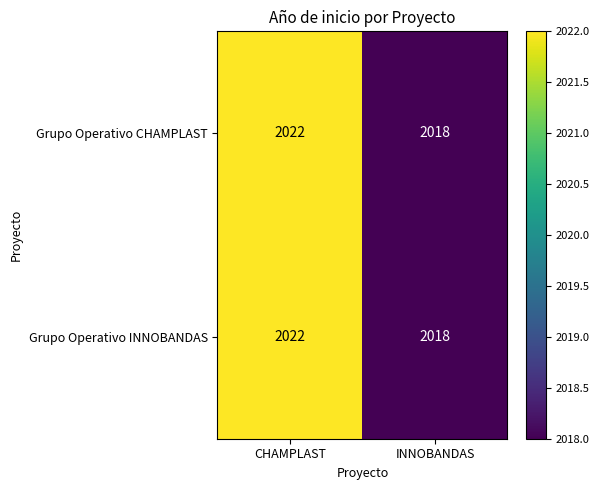

Read the Grupo Operativo CHAMPLAST value at CHAMPLAST.

2022